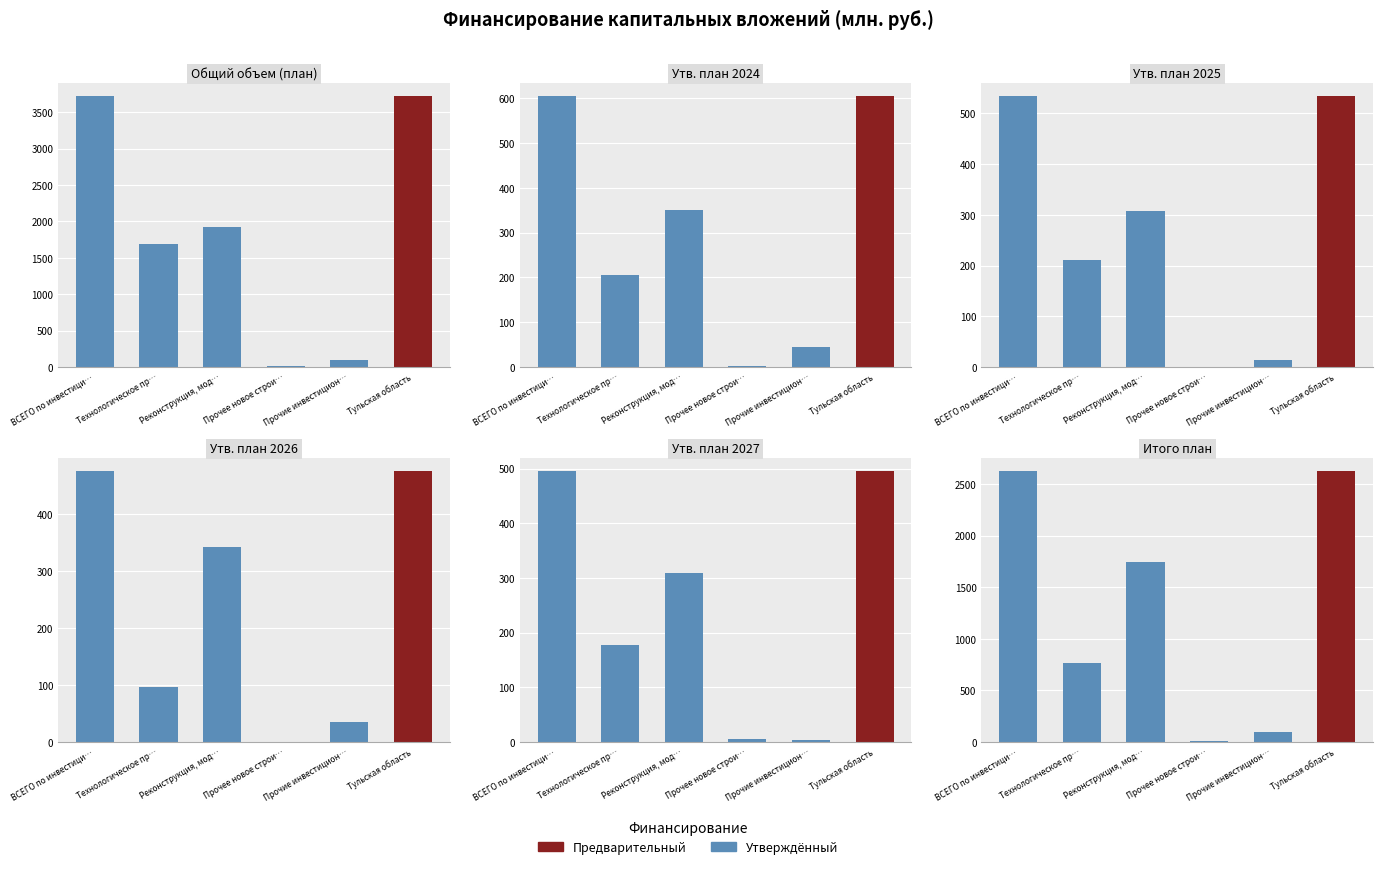

Which series has the largest total across all categories?

Общий объем (план)